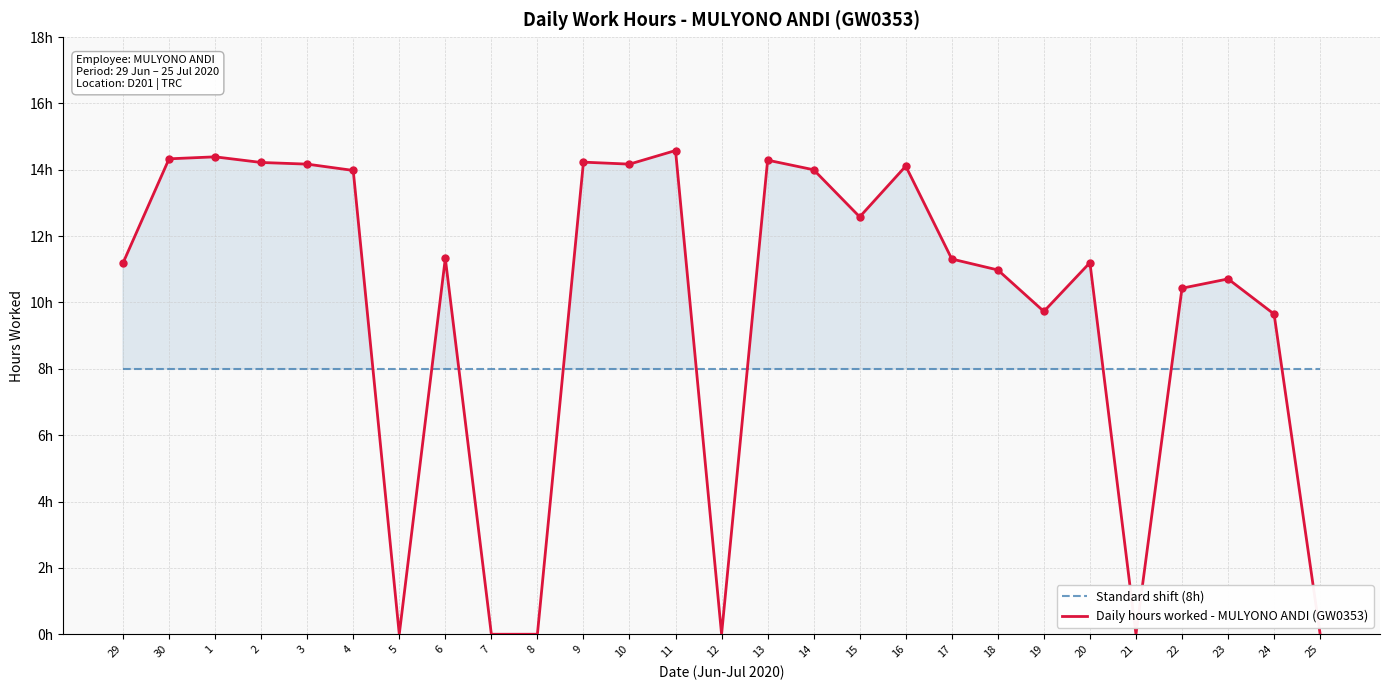

What are all the series names shown in the legend?

Standard shift (8h), Daily hours worked - MULYONO ANDI (GW0353)